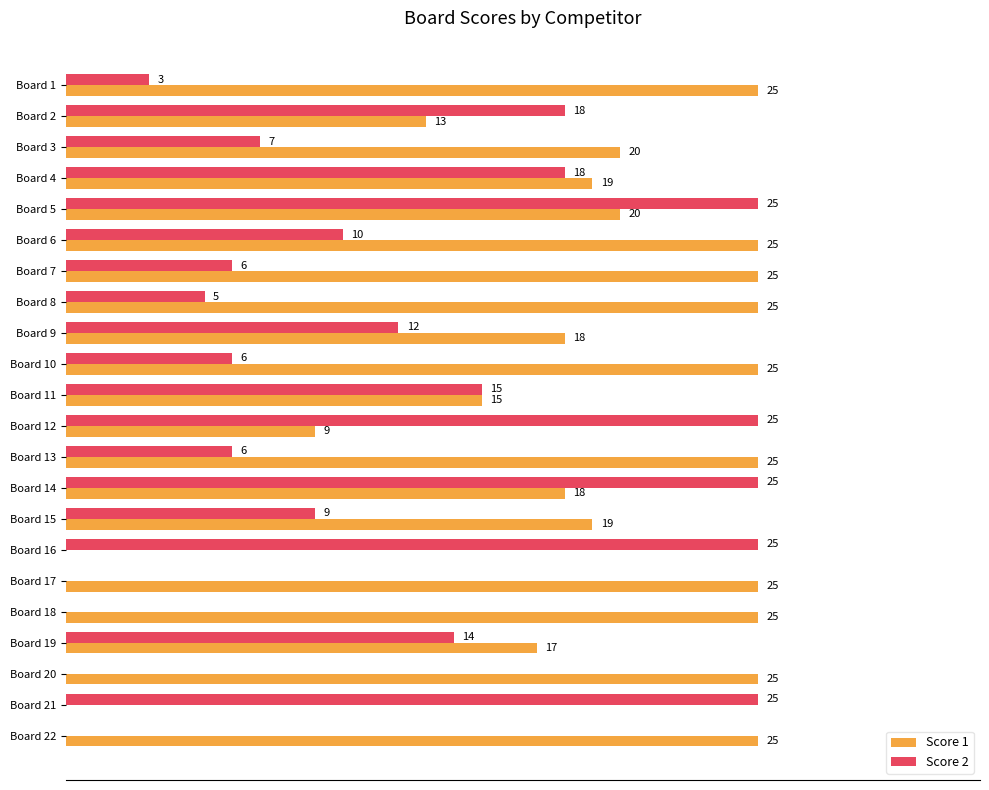

At which category is the sum across all series the highest?

Board 5